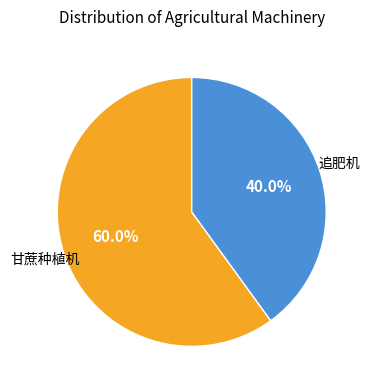

Does any single category account for the majority?

Yes